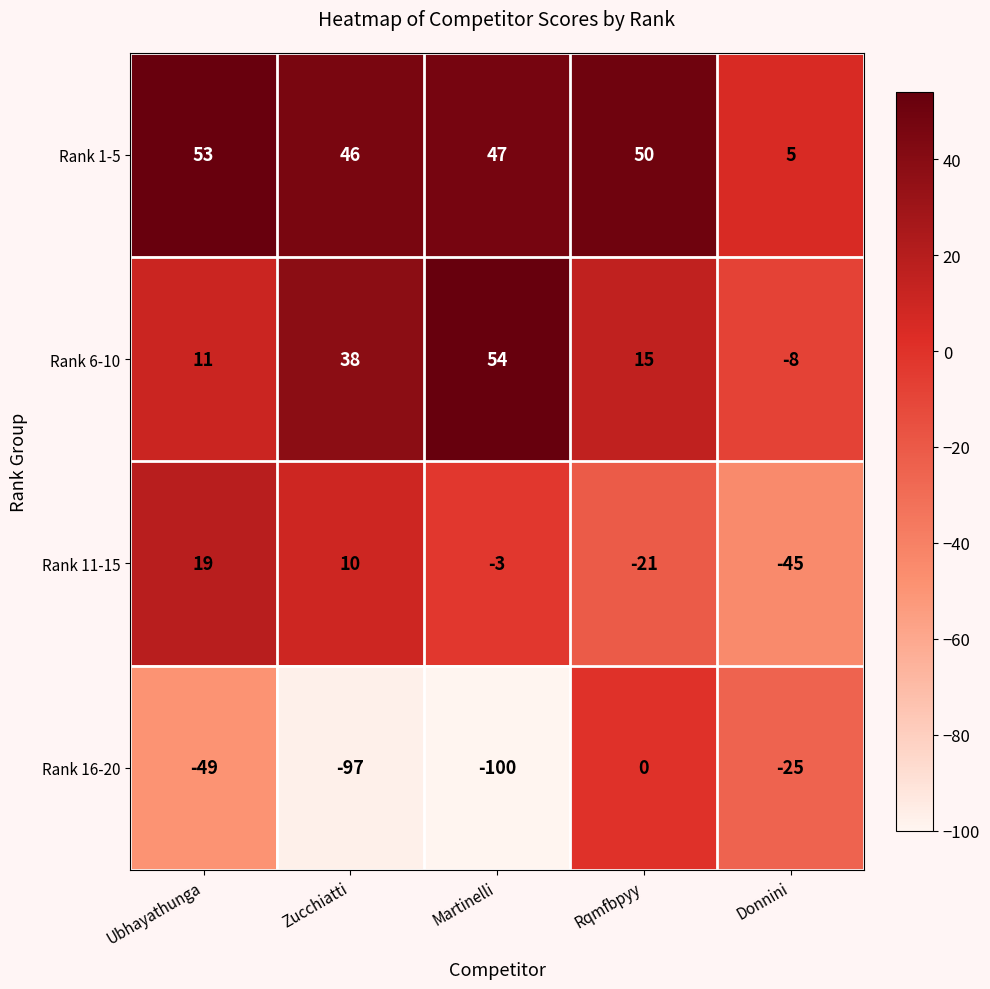

List the series in order of their overall mean, highest first.

Rank 1-5, Rank 6-10, Rank 11-15, Rank 16-20